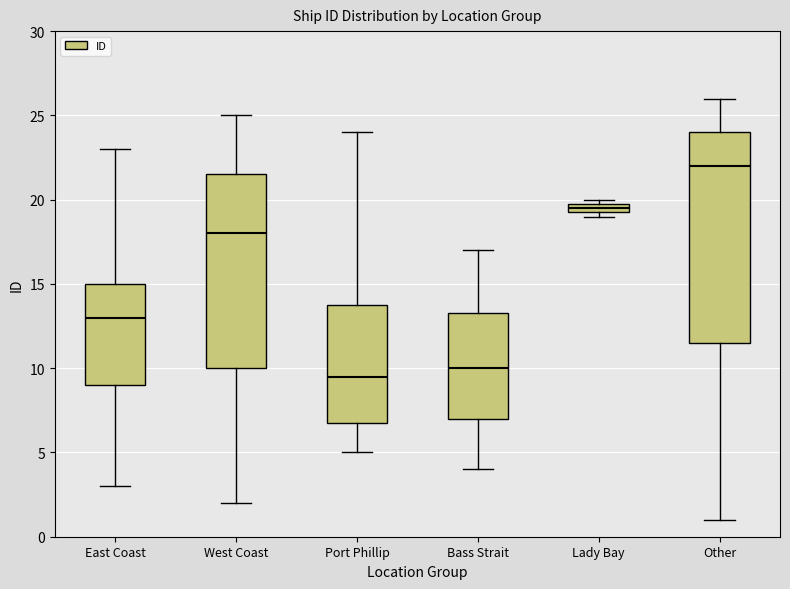

Which box is the tallest, from its lower edge to its upper edge?

Other